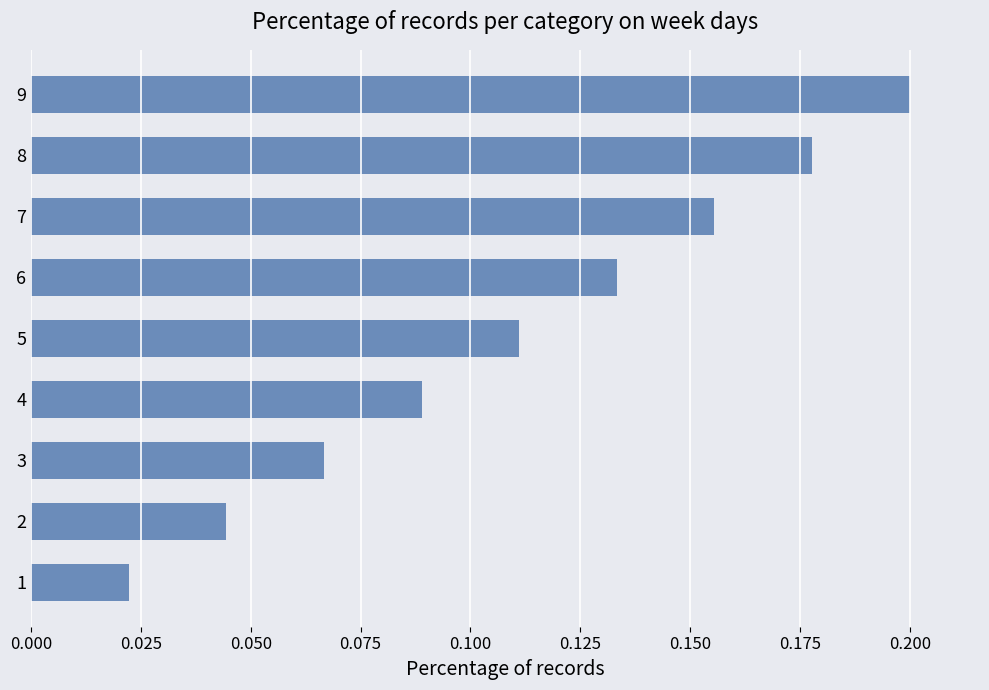

Rank the categories by value from lowest to highest.

1, 2, 3, 4, 5, 6, 7, 8, 9